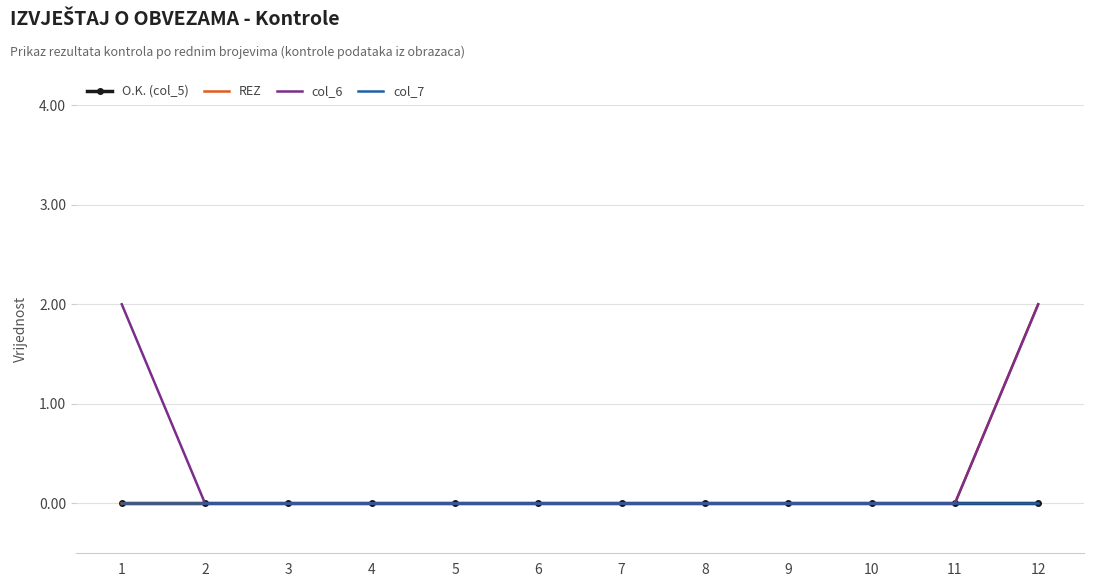

Is it true that col_6 equals 2 at 1?

True